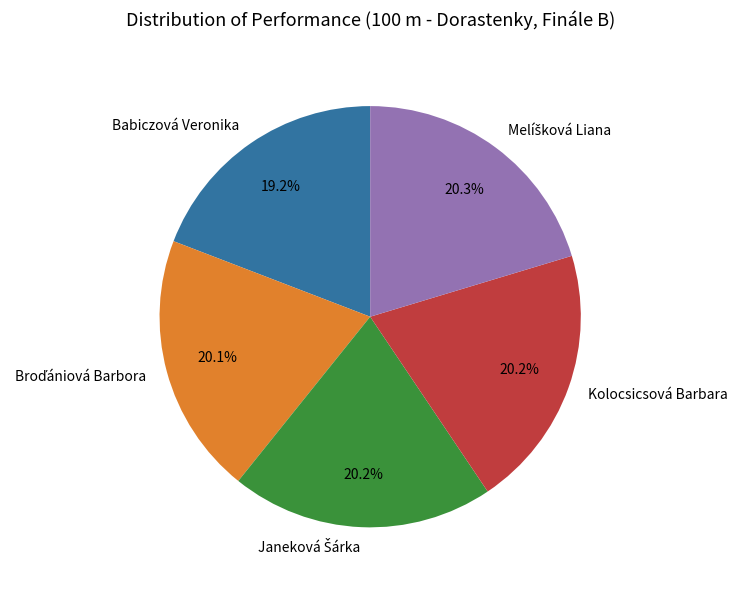

What is the ratio of the value at Kolocsicsová Barbara to the value at Babiczová Veronika?

1.1